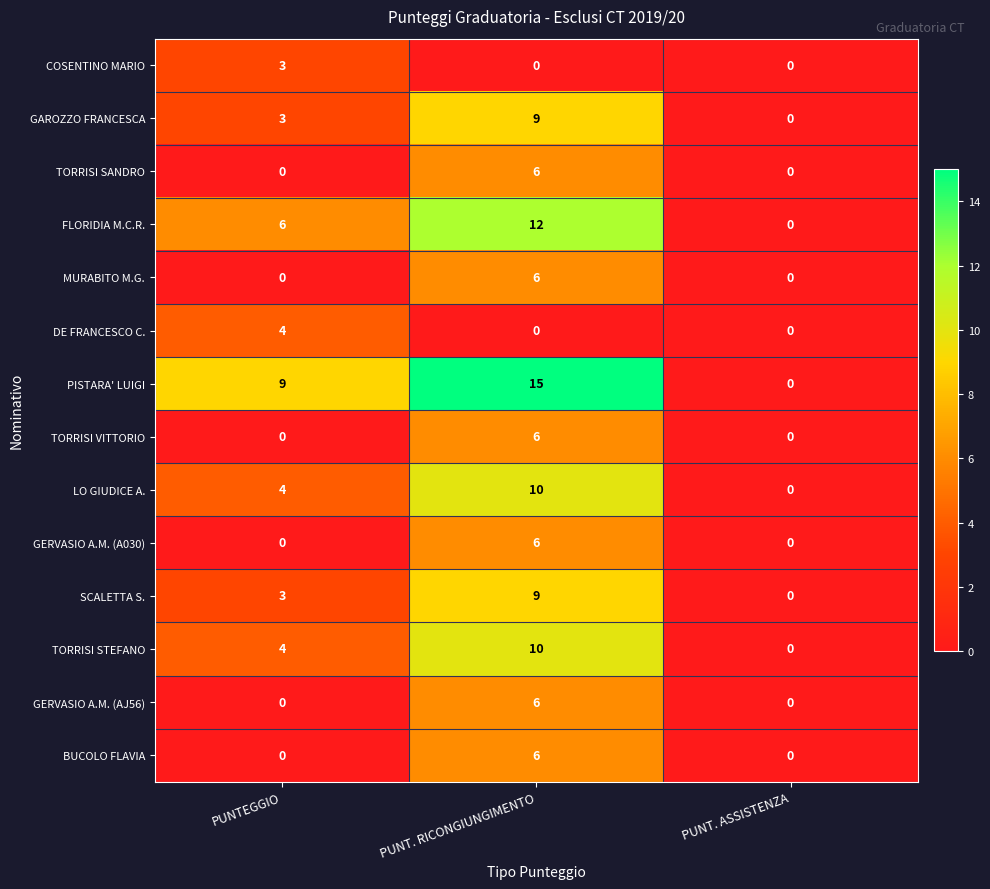

Between PUNTEGGIO and PUNT. ASSISTENZA, which series saw the biggest shift?

PISTARA' LUIGI